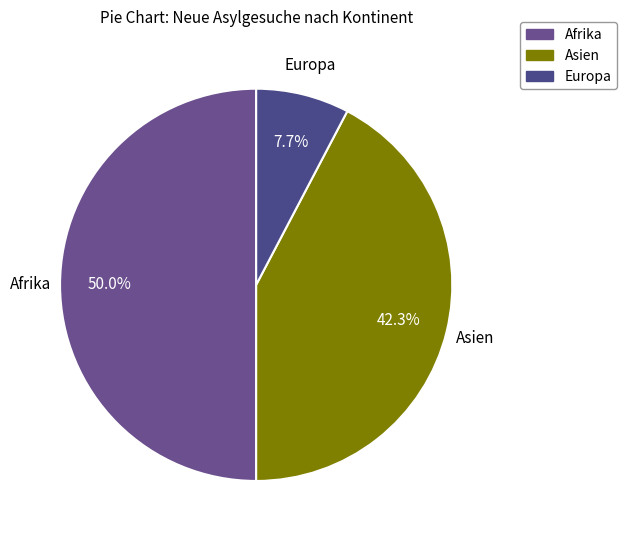

Count the number of slices in the pie.

3